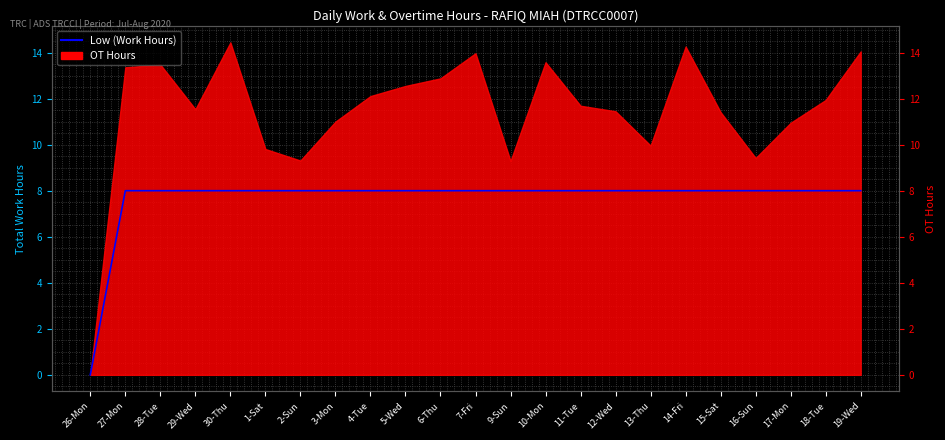

Which category has the highest value across all series?

27-Mon